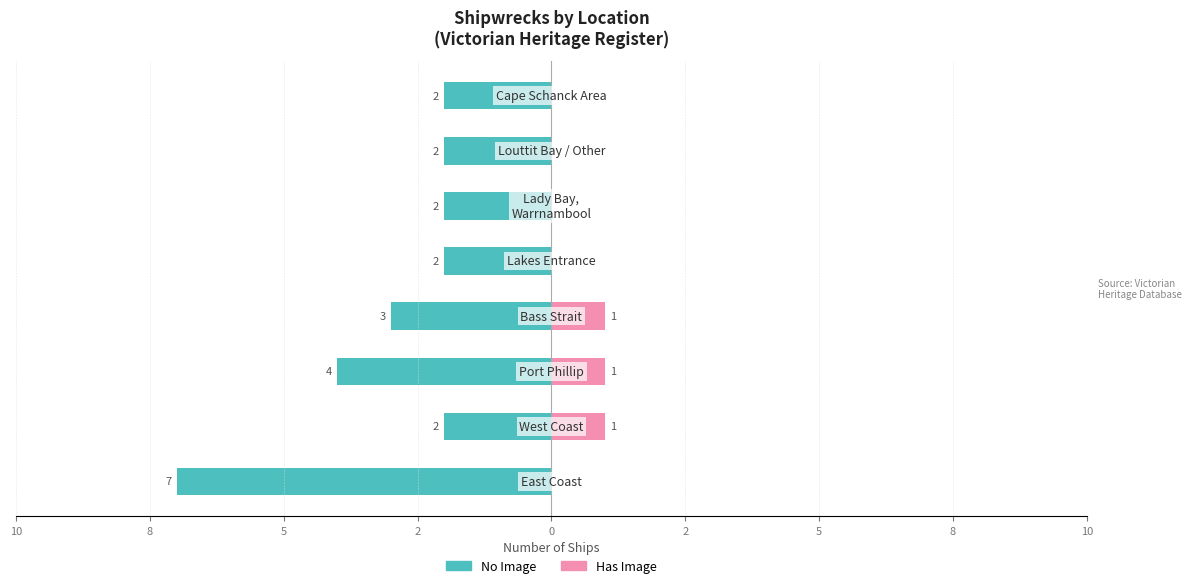

How many groups of bars are there?

8